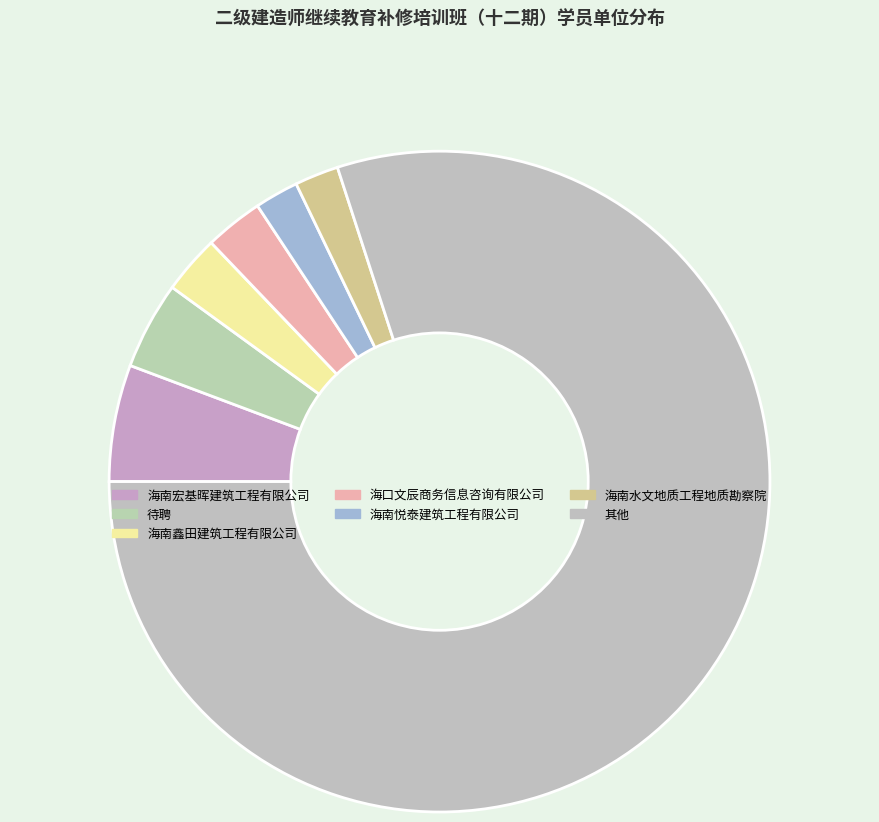

How many segments does this pie chart have?

7